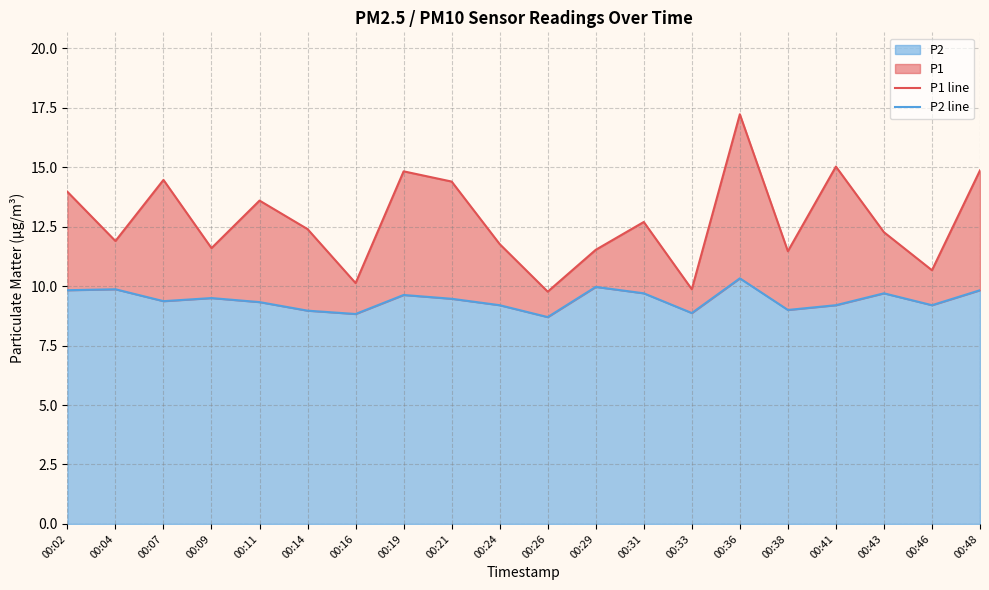

At which label is P2 line closest to 9?

00:38